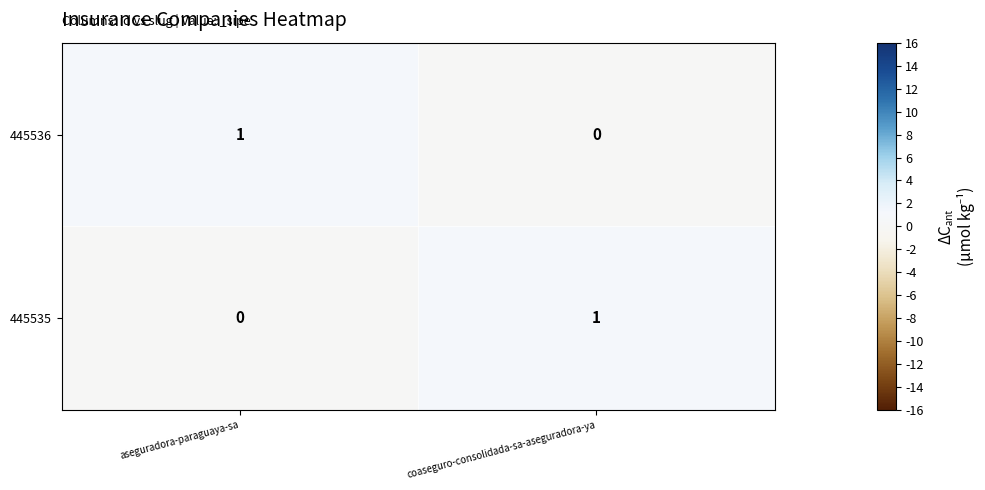

Is the value of 445536 at aseguradora-paraguaya-sa greater than the value of 445535 at aseguradora-paraguaya-sa?

Yes